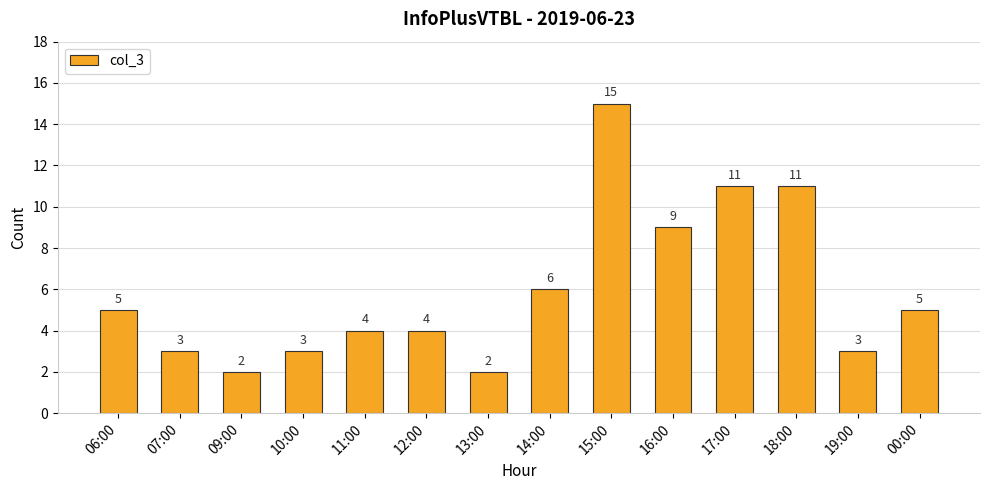

Does the chart contain any negative values?

No